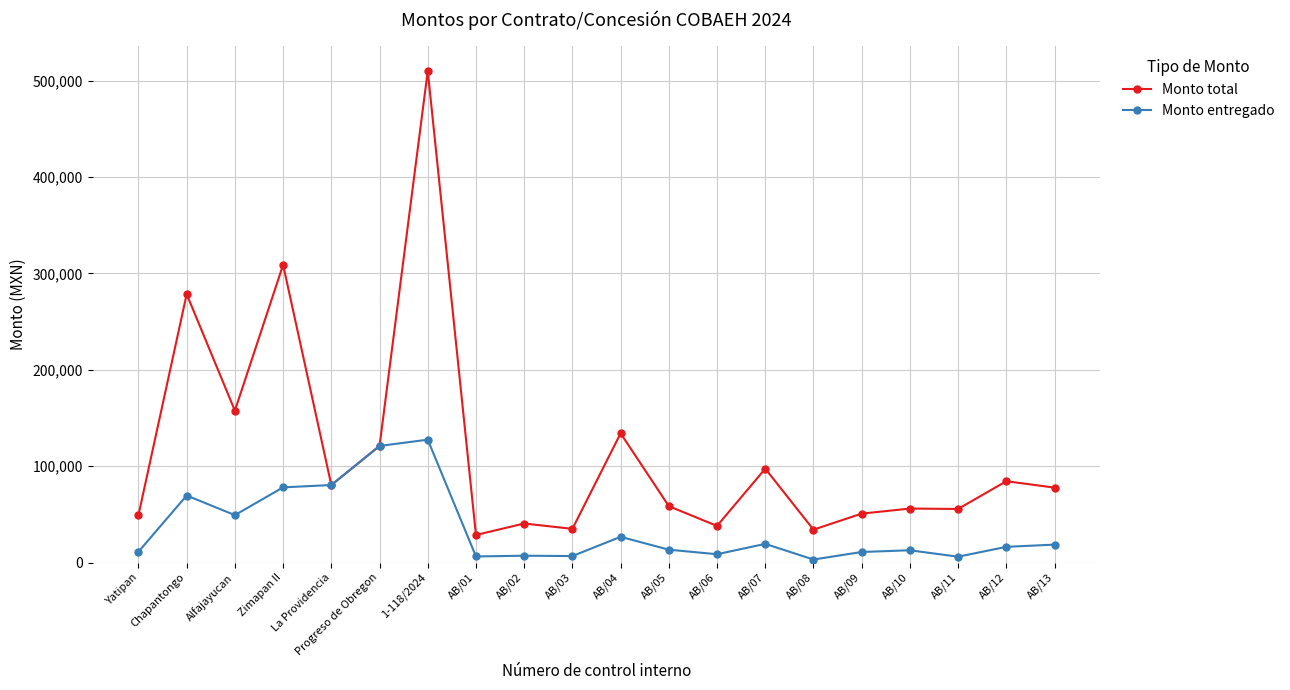

True or false: Monto total has a value of 38060.0 at AB/06.

True